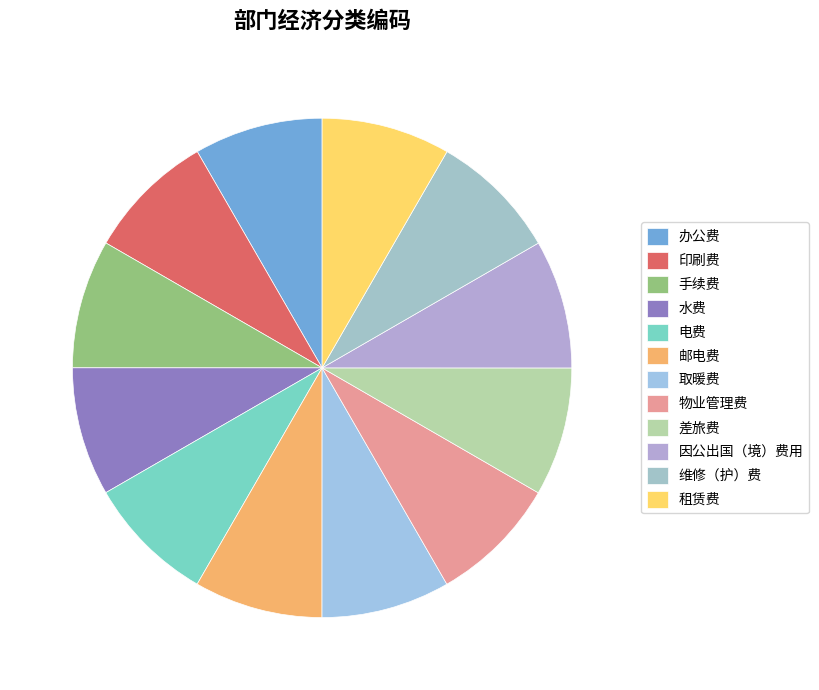

Do 租赁费 and 水费 together represent more than half of the pie?

No